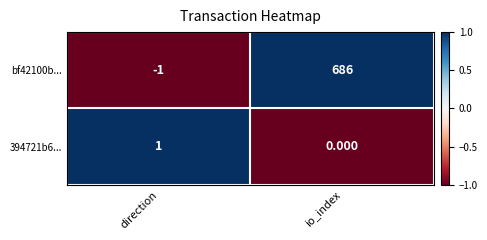

List the labels in order of 394721b6... value, smallest first.

io_index, direction